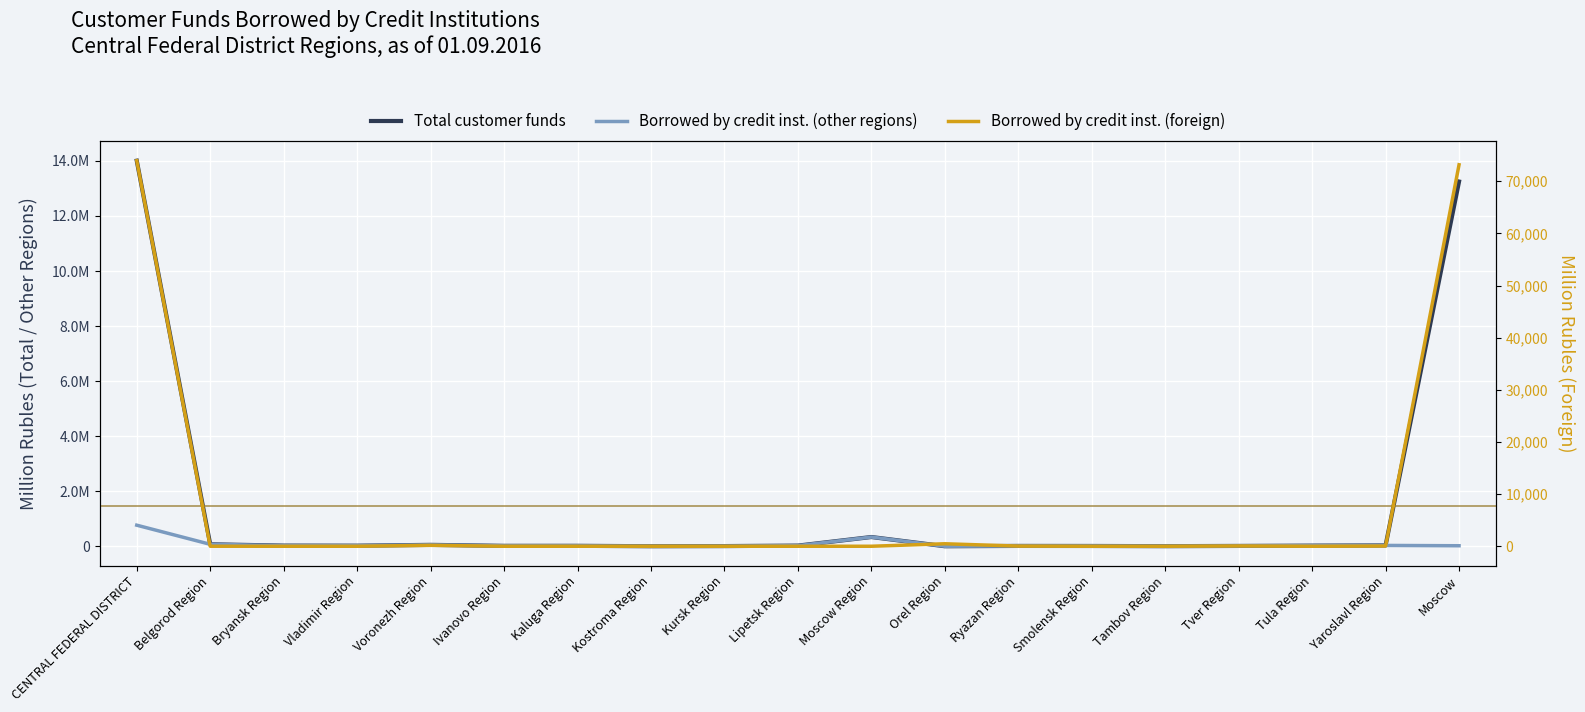

True or false: Borrowed by credit inst. (other regions) and Borrowed by credit inst. (foreign) cross at least once.

True